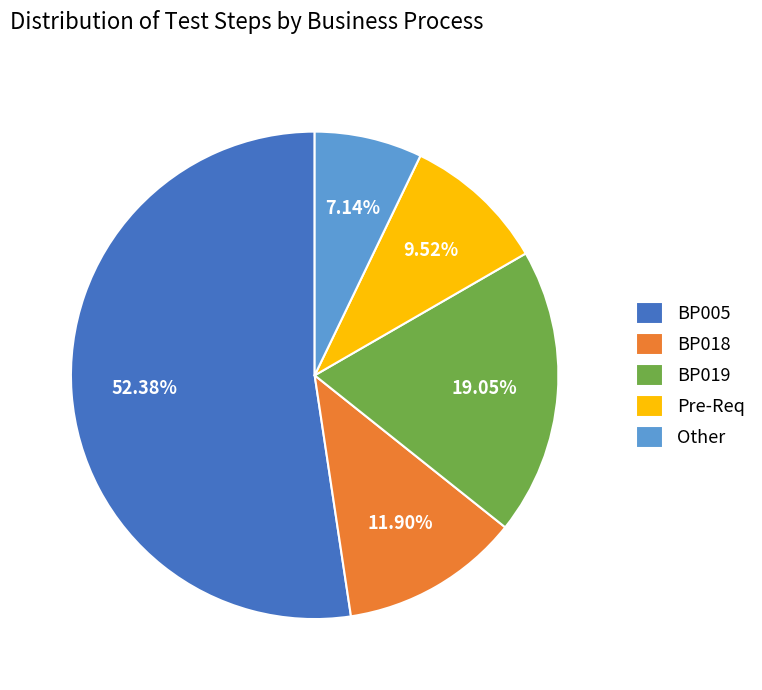

Between BP005 and Other, which is larger?

BP005